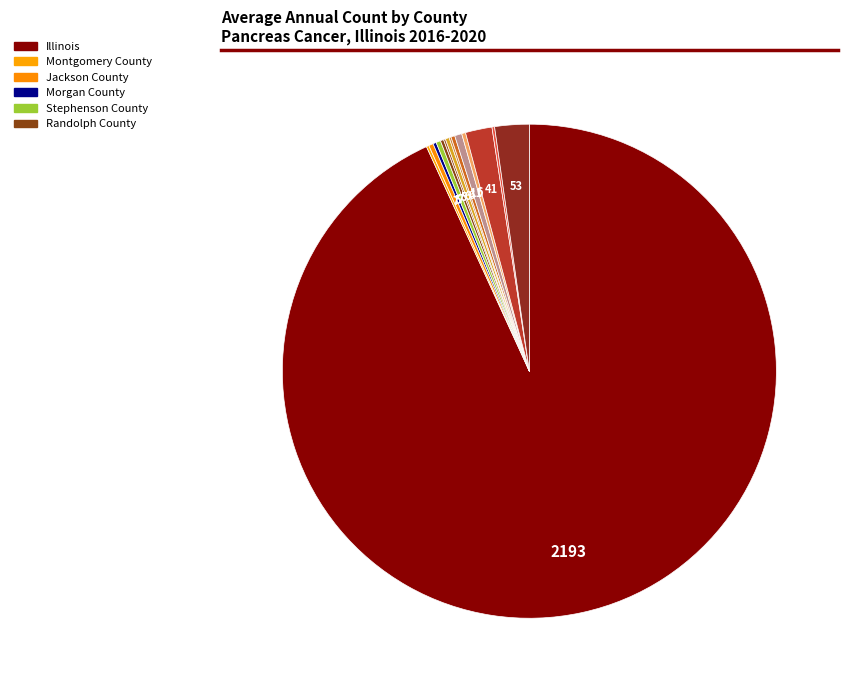

How many slices are in this pie chart?

15